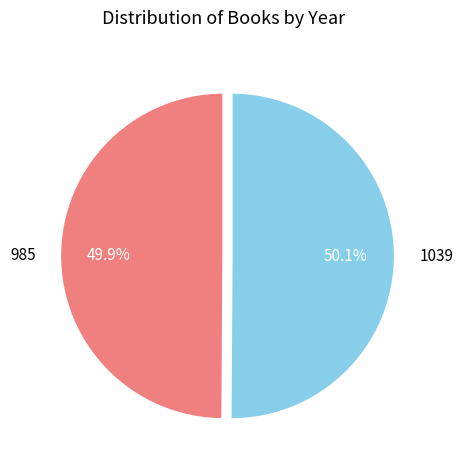

Is it true that 1039 is 63% of the pie?

False